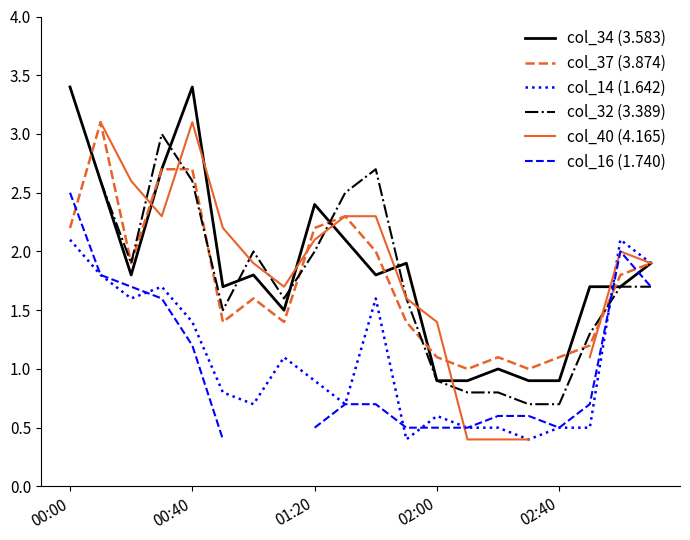

What is the maximum value for col_34 (3.583)?

3.4